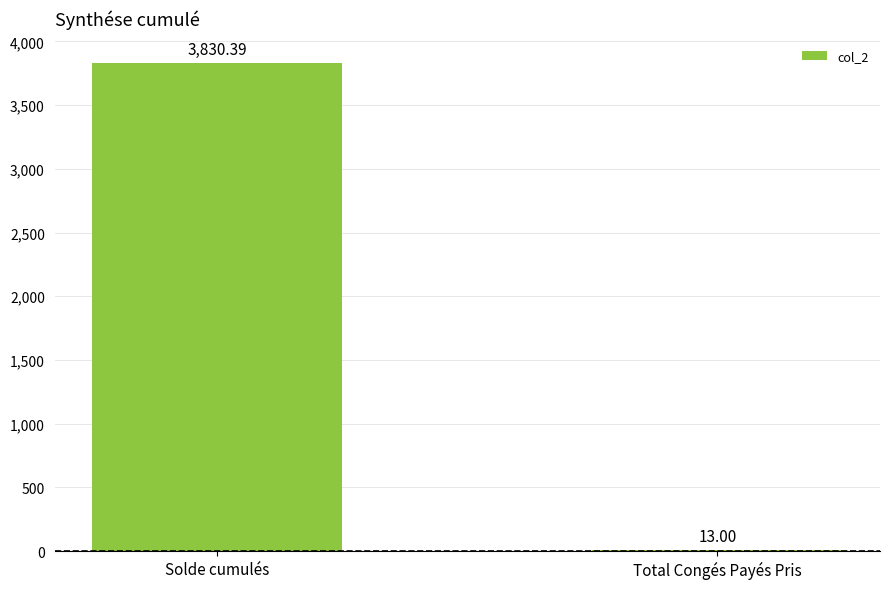

What is the label of the 2nd bar from the right?

Solde cumulés